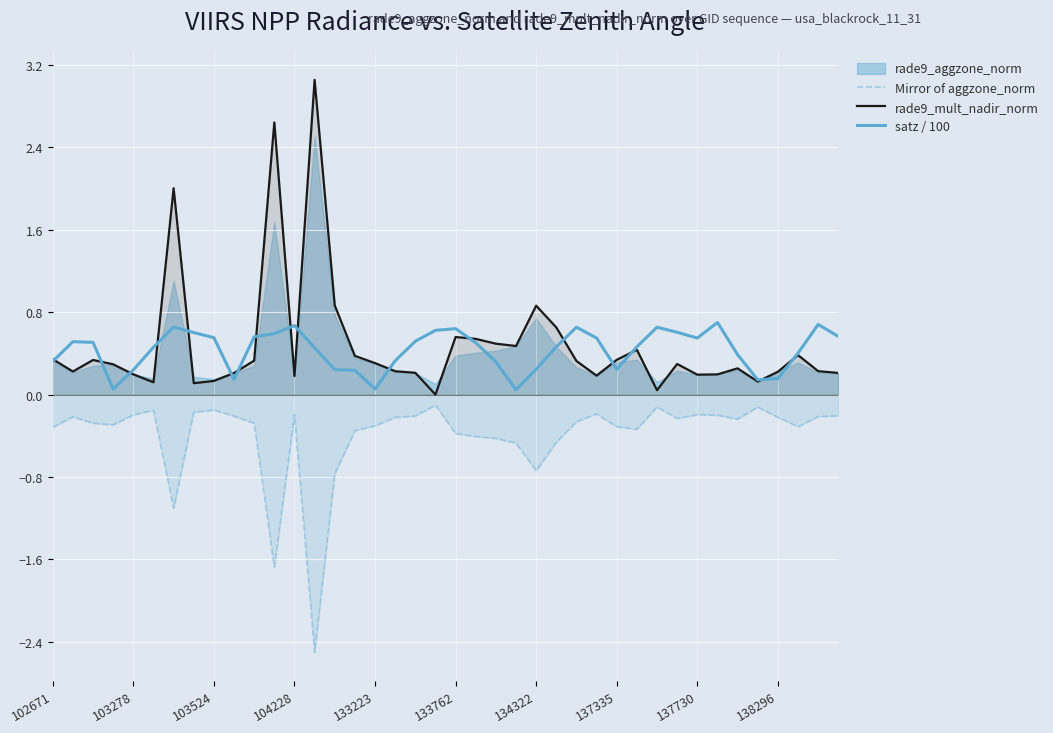

Does the chart display data point markers on the line(s)?

No